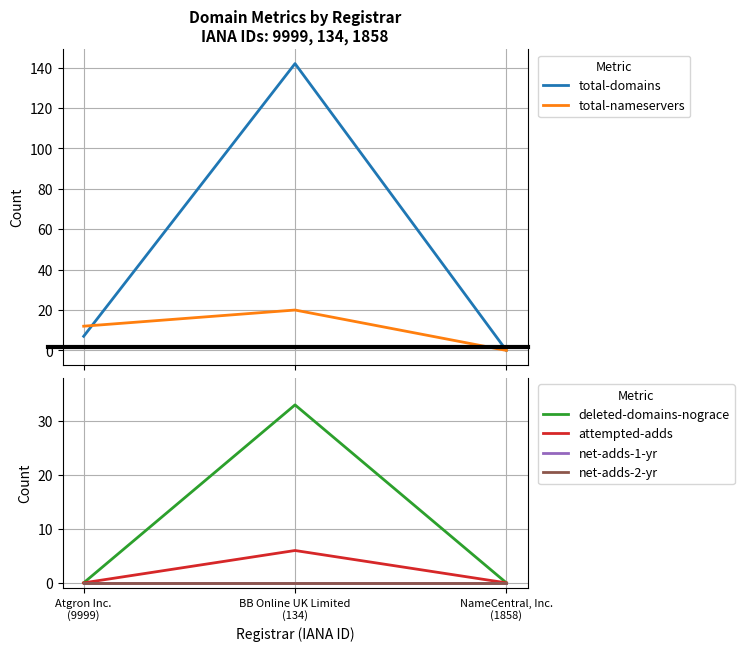

What is the total value across all series at BB Online UK Limited
(134)?

201